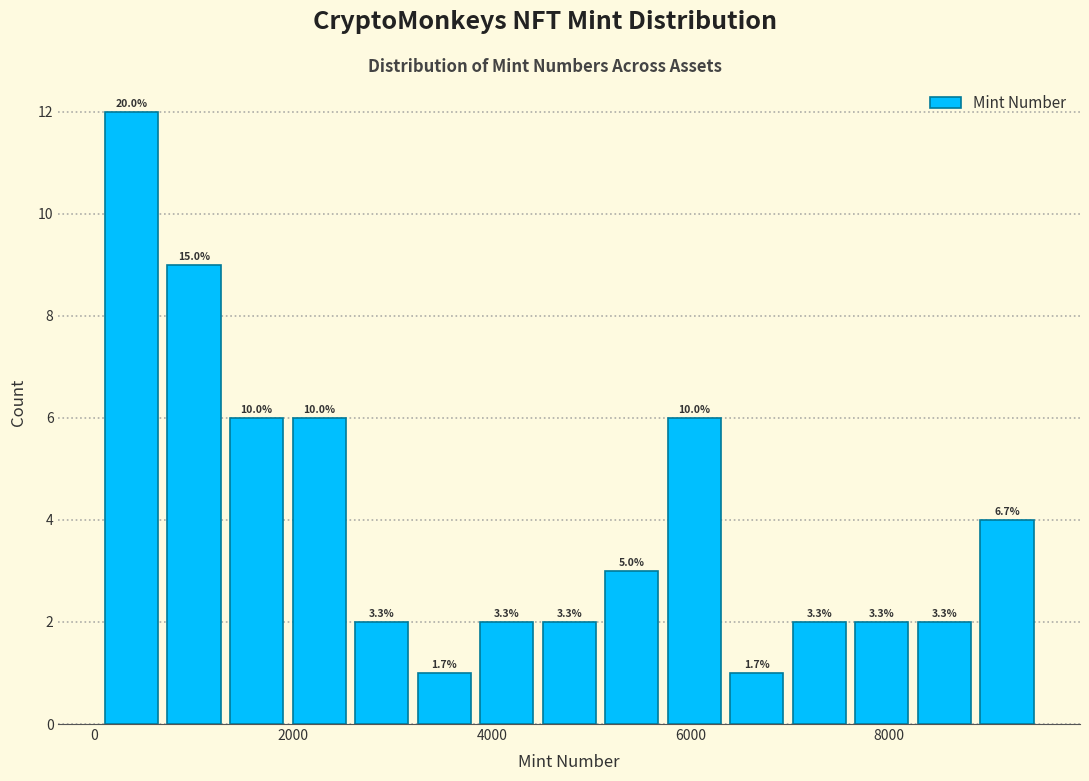

Read against the x-axis, roughly where is the centre of the tallest bar?

400